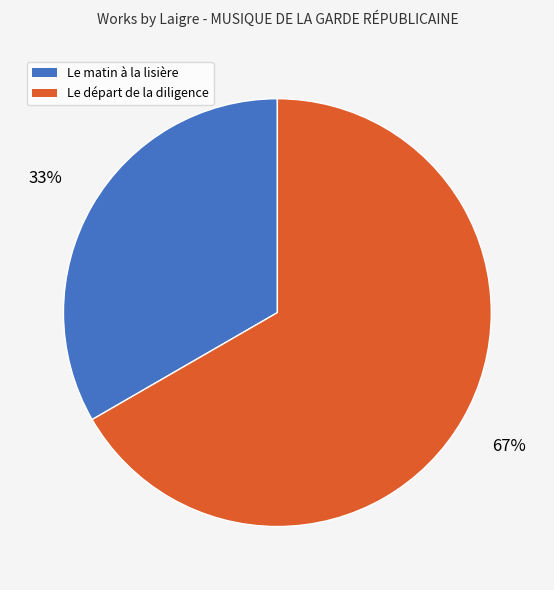

How many slices are in this pie chart?

2